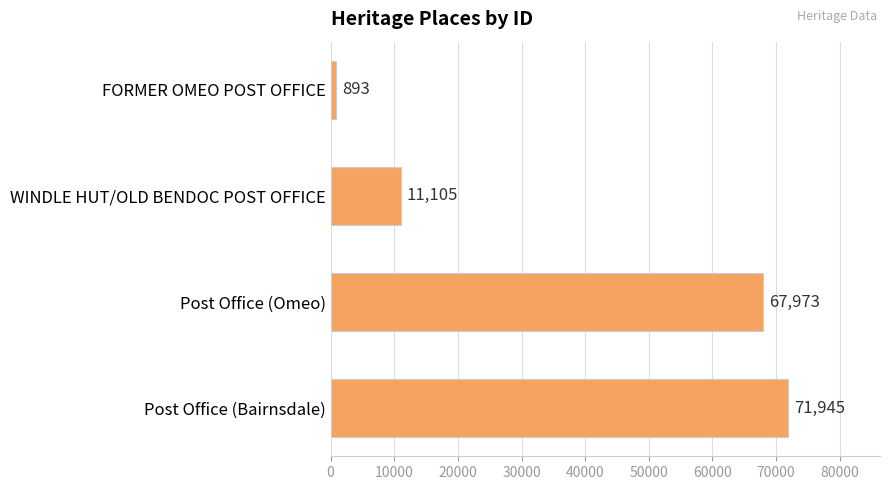

How many data points are less than 67973?

2